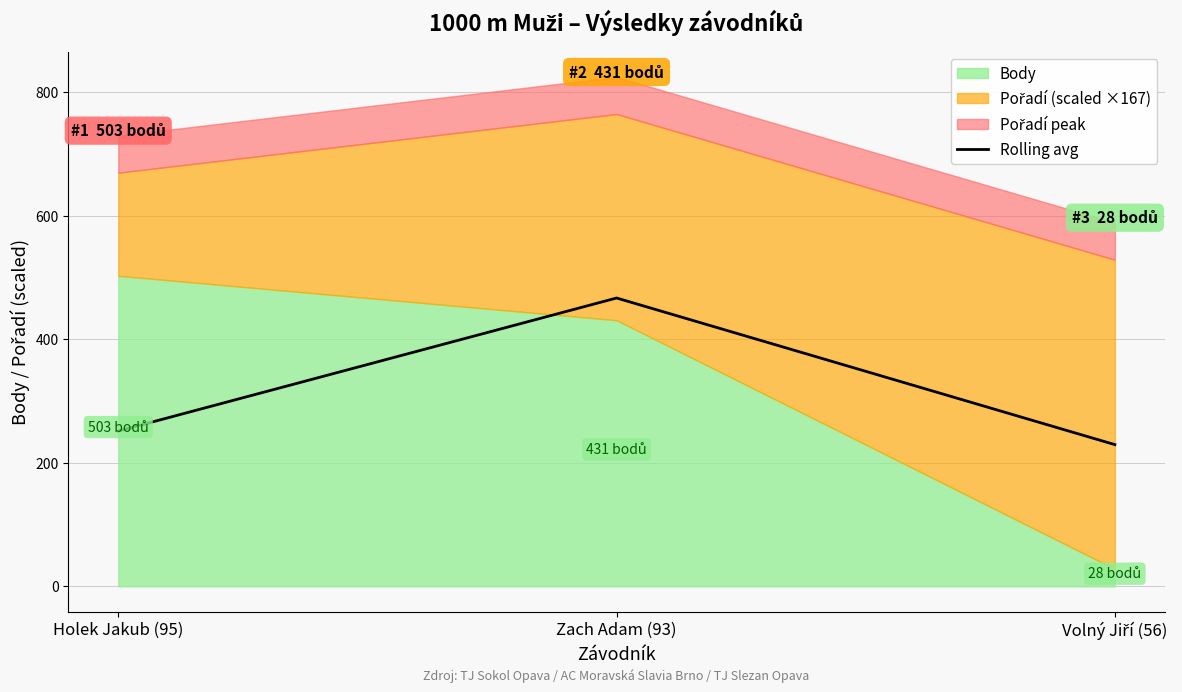

True or false: Rolling avg has a value of 433.8 at Holek Jakub (95).

False